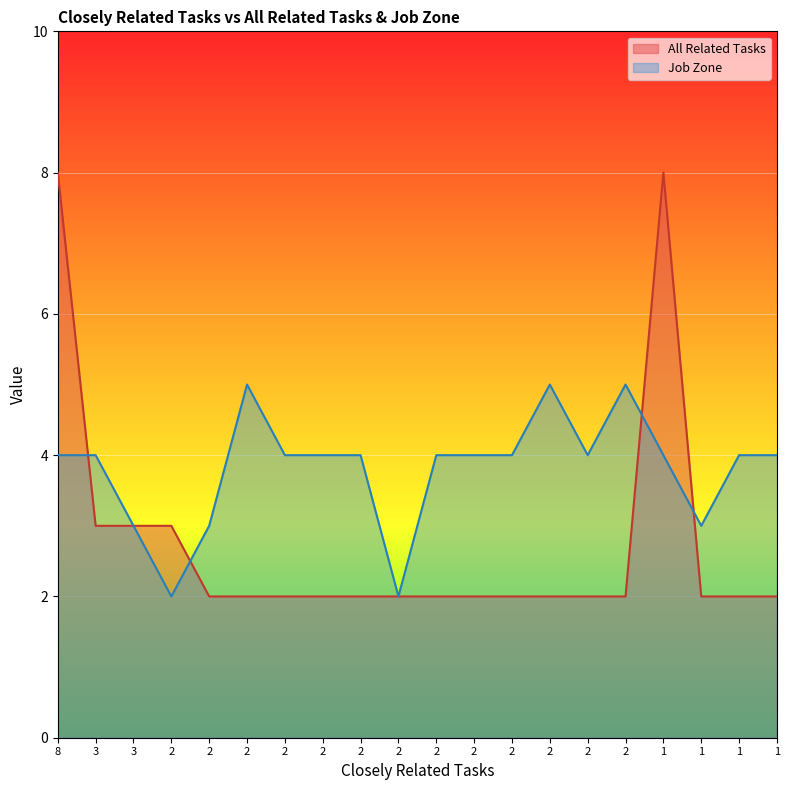

What is the highest value of the Job Zone series?

5